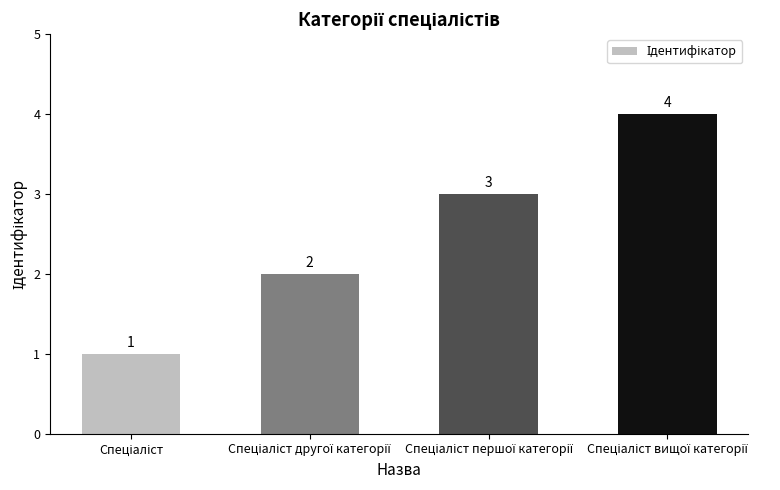

Reading left to right, transcribe all the data shown in this chart.

1	2	3	4